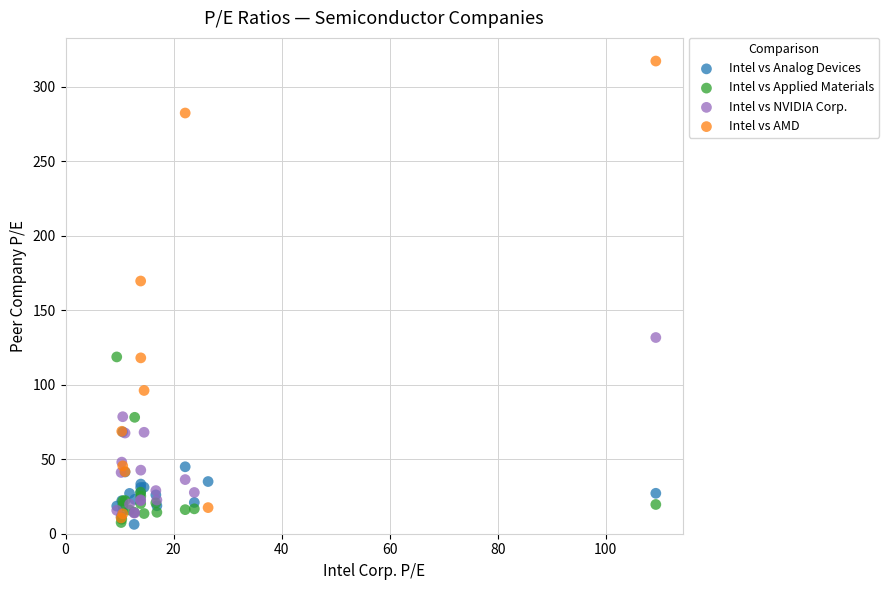

Which series contains the highest Y value?

Intel vs AMD